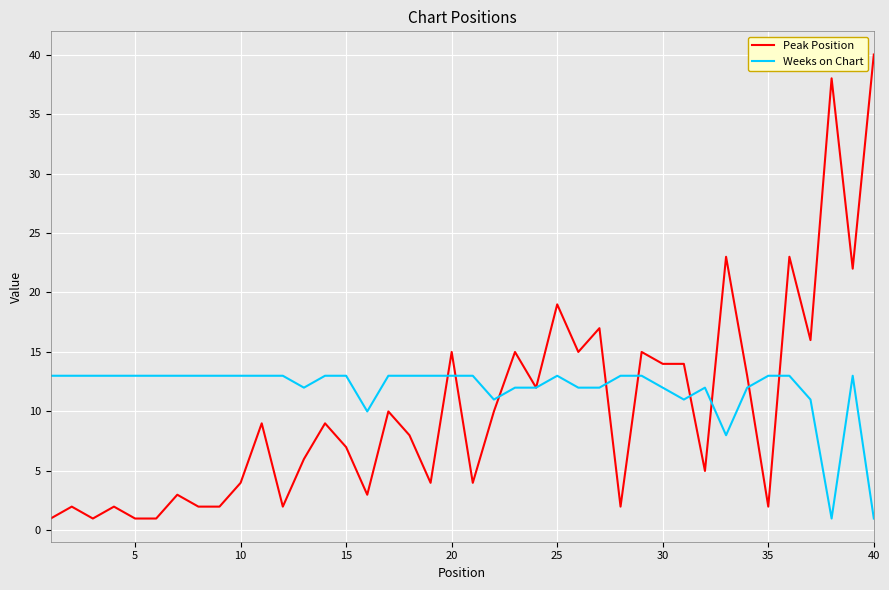

What is the greatest value displayed?

40